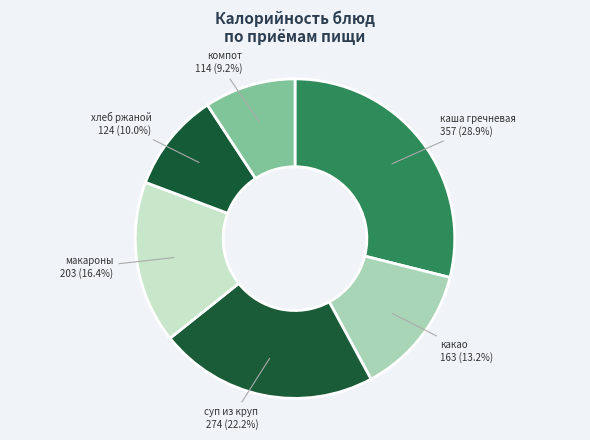

What portion of the pie excludes хлеб ржаной?

90.0%